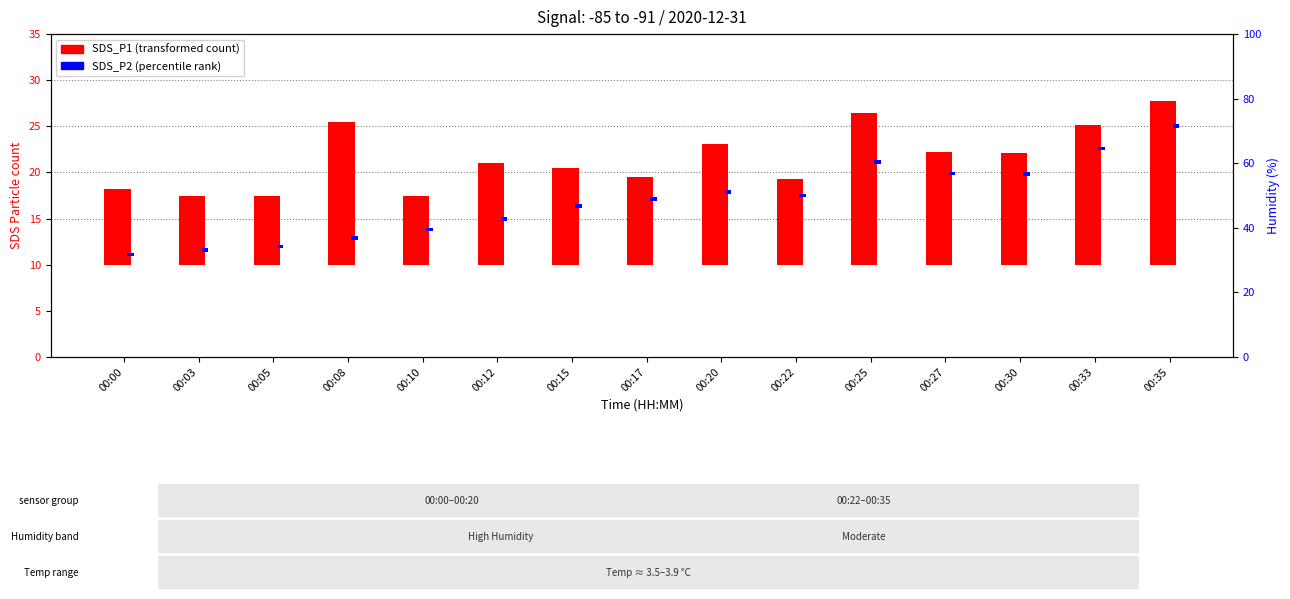

At which label does SDS_P1 reach its peak?

00:35